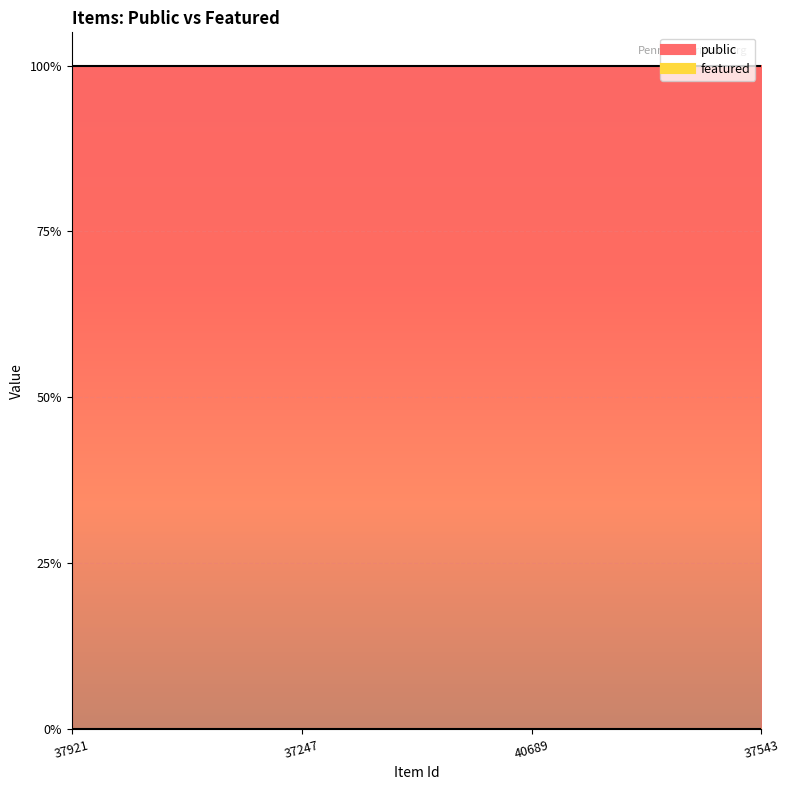

What is the label of the 2nd point from the left?

37247